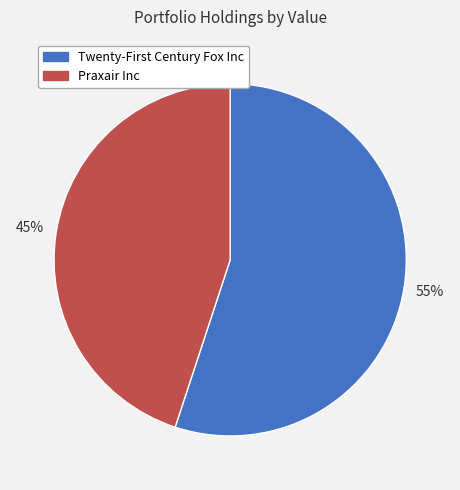

Which slice represents more than half of the pie?

Twenty-First Century Fox Inc